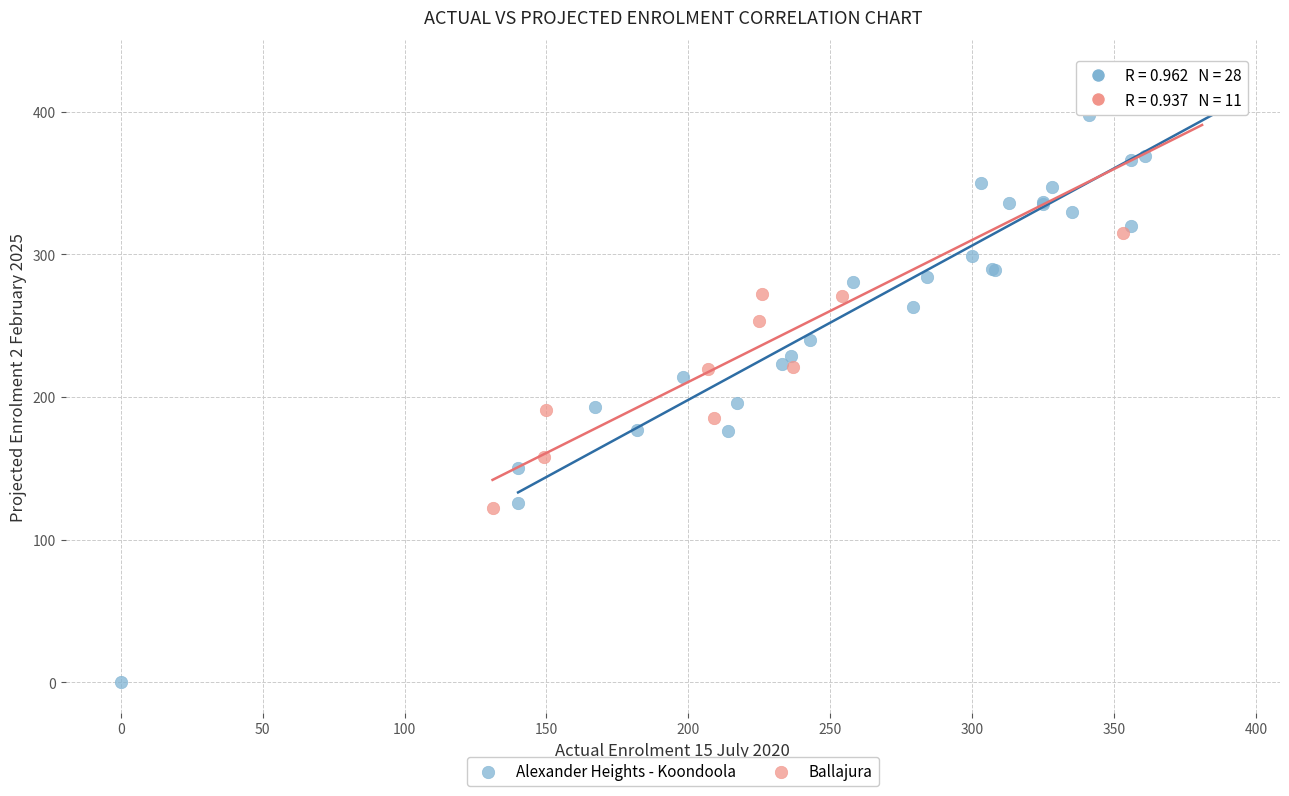

Which series reaches the minimum Y coordinate?

Alexander Heights - Koondoola